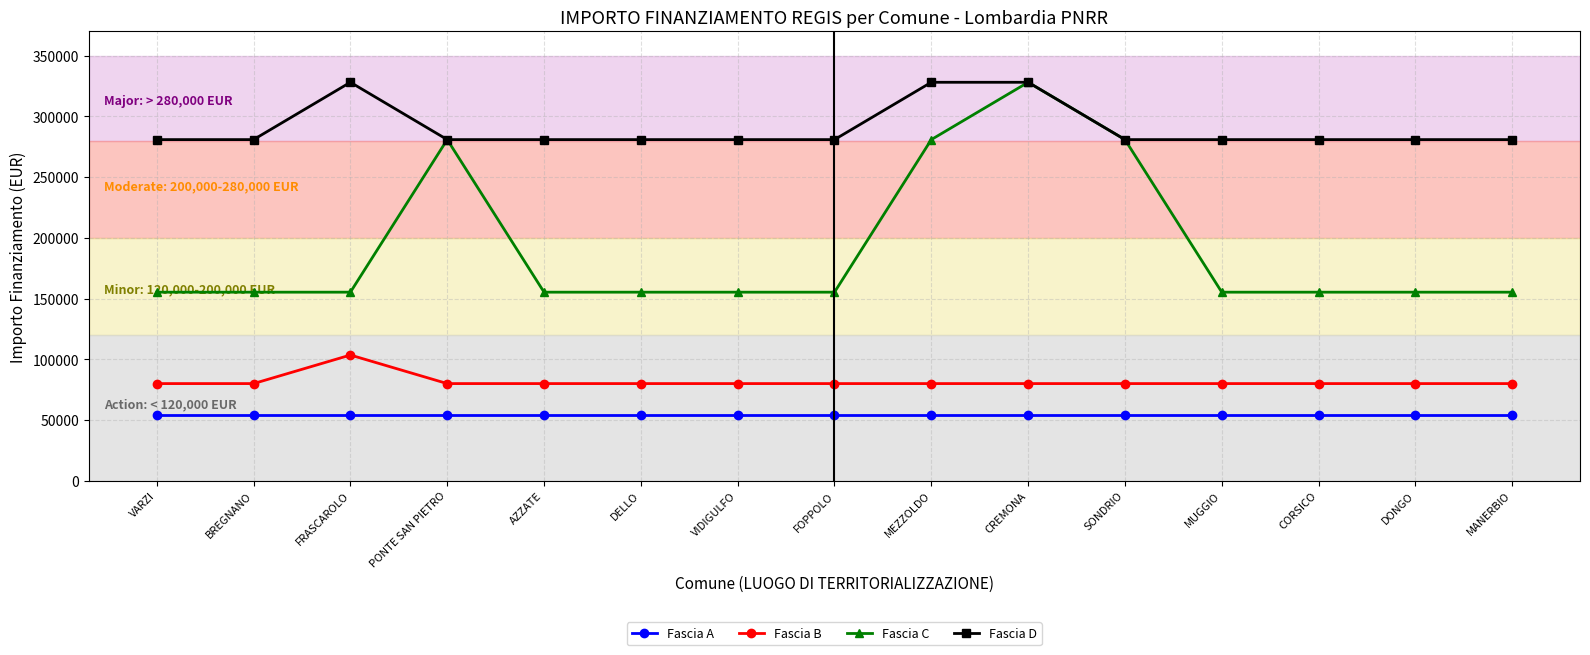

Reading left to right, list all the values displayed in this chart.

Fascia A: VARZI=54412	BREGNANO=54412	FRASCAROLO=54412	PONTE SAN PIETRO=54412	AZZATE=54412	DELLO=54412	VIDIGULFO=54412	FOPPOLO=54412	MEZZOLDO=54412	CREMONA=54412	SONDRIO=54412	MUGGIO=54412	CORSICO=54412	DONGO=54412	MANERBIO=54412
Fascia B: VARZI=79922	BREGNANO=79922	FRASCAROLO=103444	PONTE SAN PIETRO=79922	AZZATE=79922	DELLO=79922	VIDIGULFO=79922	FOPPOLO=79922	MEZZOLDO=79922	CREMONA=79922	SONDRIO=79922	MUGGIO=79922	CORSICO=79922	DONGO=79922	MANERBIO=79922
Fascia C: VARZI=155234	BREGNANO=155234	FRASCAROLO=155234	PONTE SAN PIETRO=280932	AZZATE=155234	DELLO=155234	VIDIGULFO=155234	FOPPOLO=155234	MEZZOLDO=280932	CREMONA=328160	SONDRIO=280932	MUGGIO=155234	CORSICO=155234	DONGO=155234	MANERBIO=155234
Fascia D: VARZI=280932	BREGNANO=280932	FRASCAROLO=328160	PONTE SAN PIETRO=280932	AZZATE=280932	DELLO=280932	VIDIGULFO=280932	FOPPOLO=280932	MEZZOLDO=328160	CREMONA=328160	SONDRIO=280932	MUGGIO=280932	CORSICO=280932	DONGO=280932	MANERBIO=280932